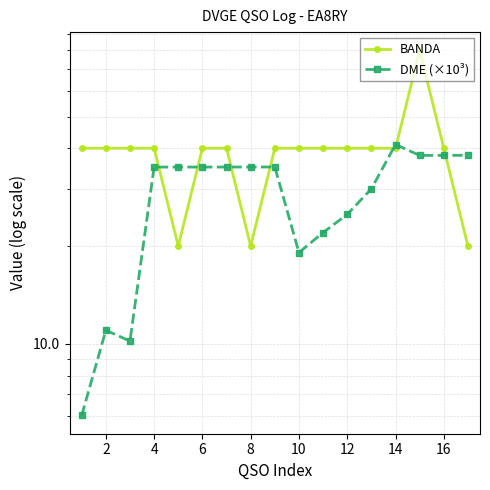

The value of BANDA at 10 is 11.3. True or false?

False